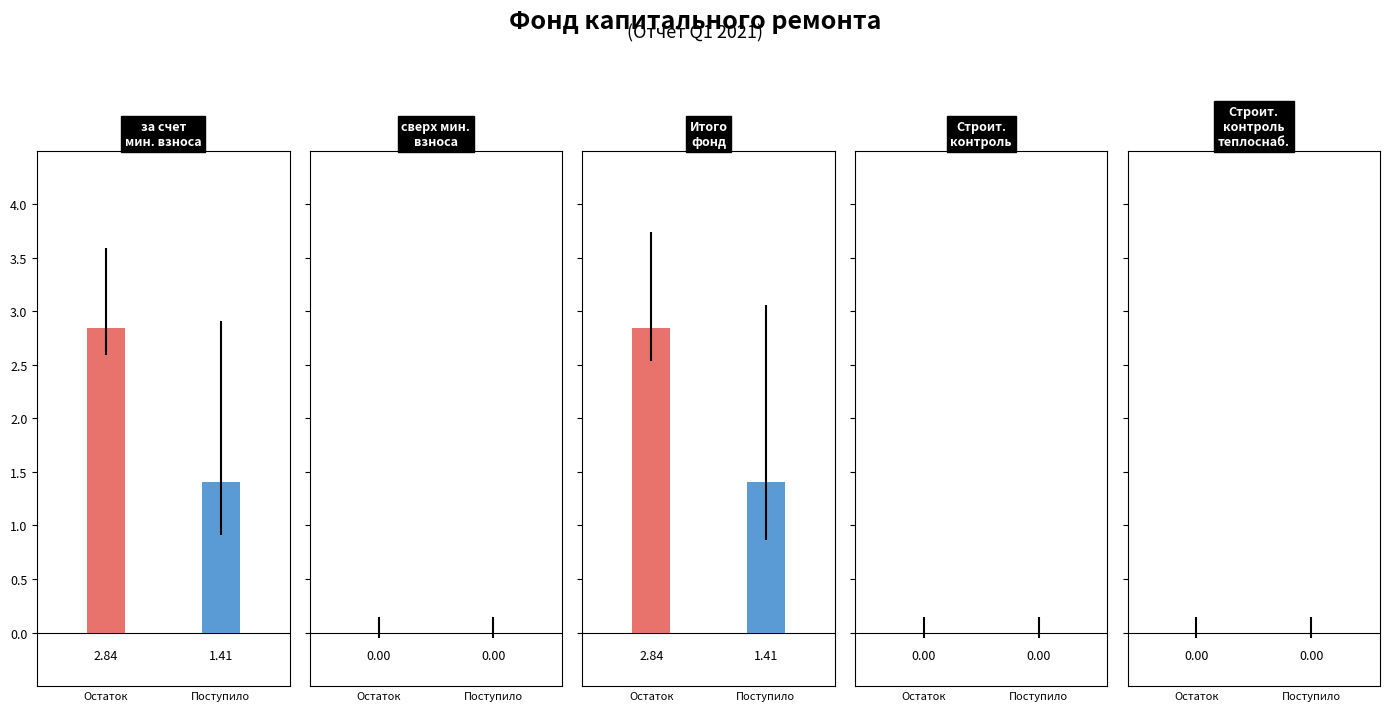

What is the greatest value displayed?

2.8